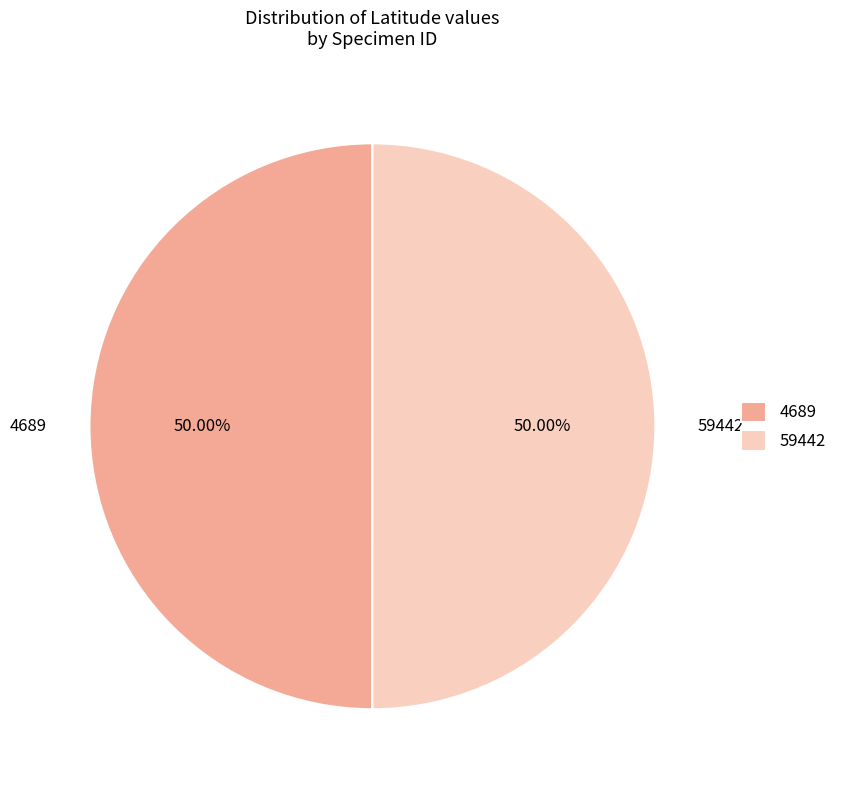

Is it true that 59442 is 50% of the pie?

True